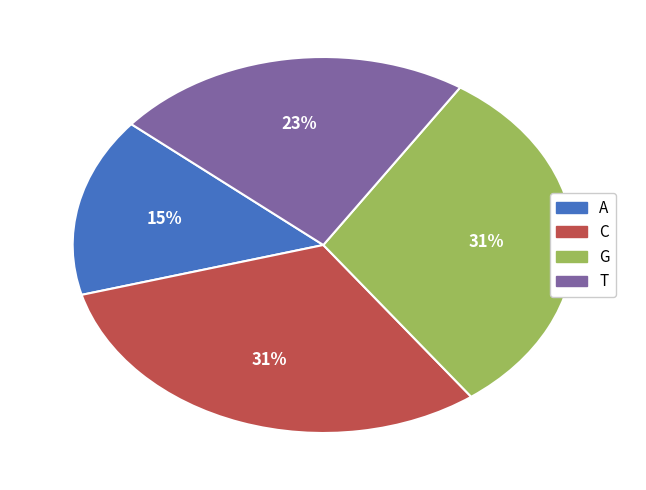

To the nearest percent, what percentage of the pie is T?

23%